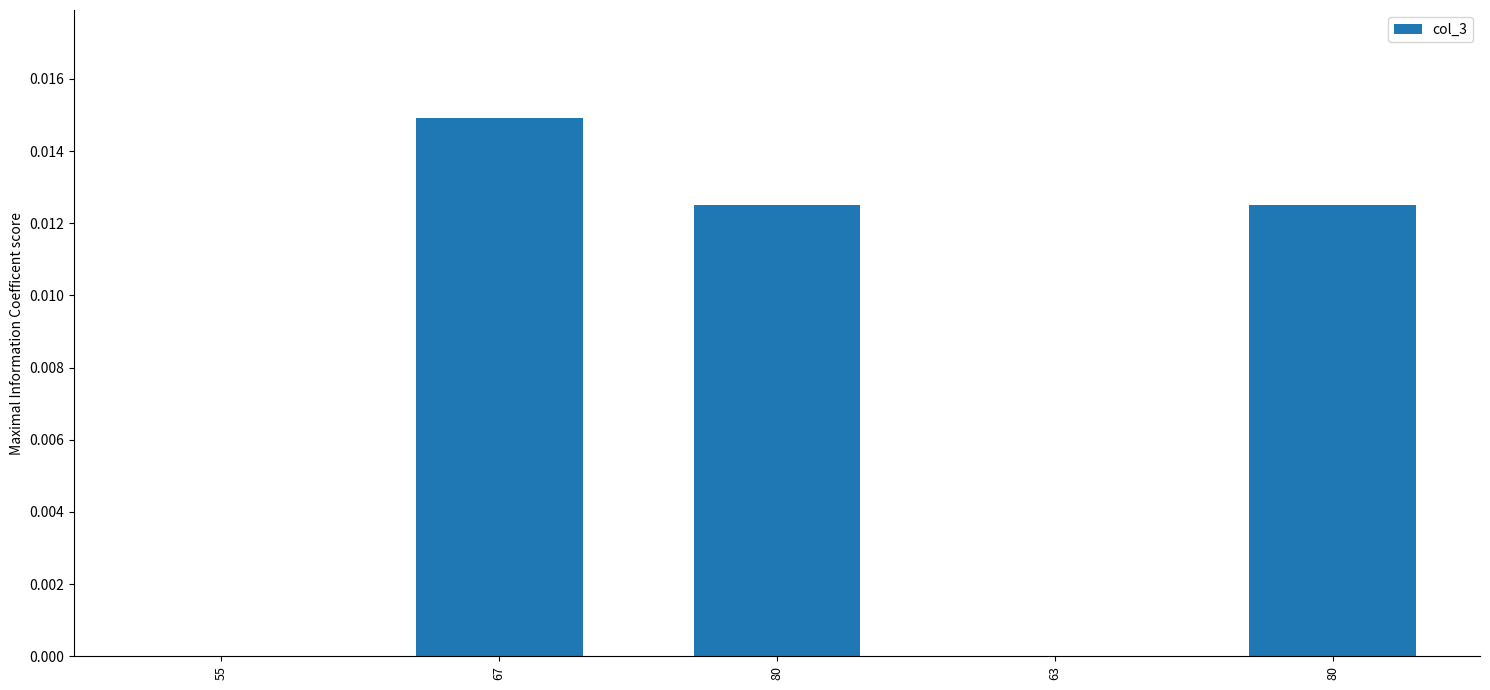

How many values are between 0 and 1?

5